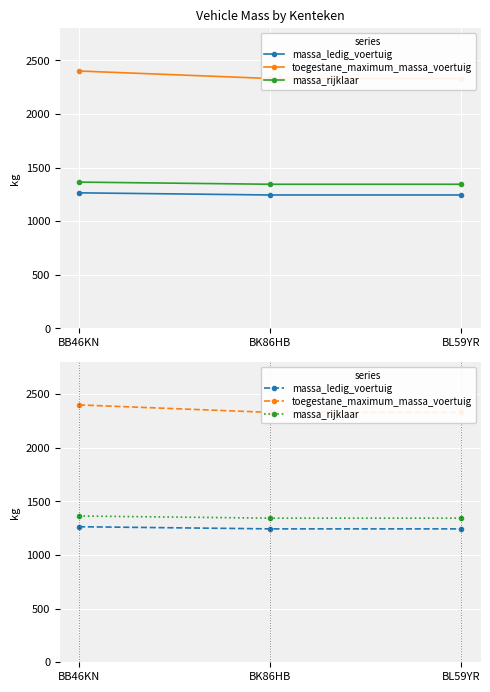

What is the greatest value displayed?

2400